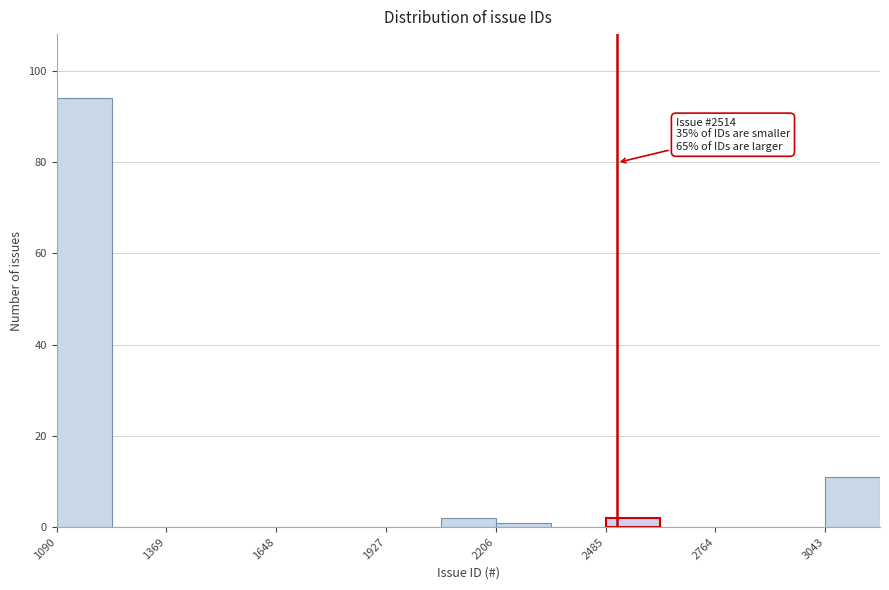

Around what value on the x-axis is the tallest bar? Give the approximate position of its centre, as read against the axis.

1150